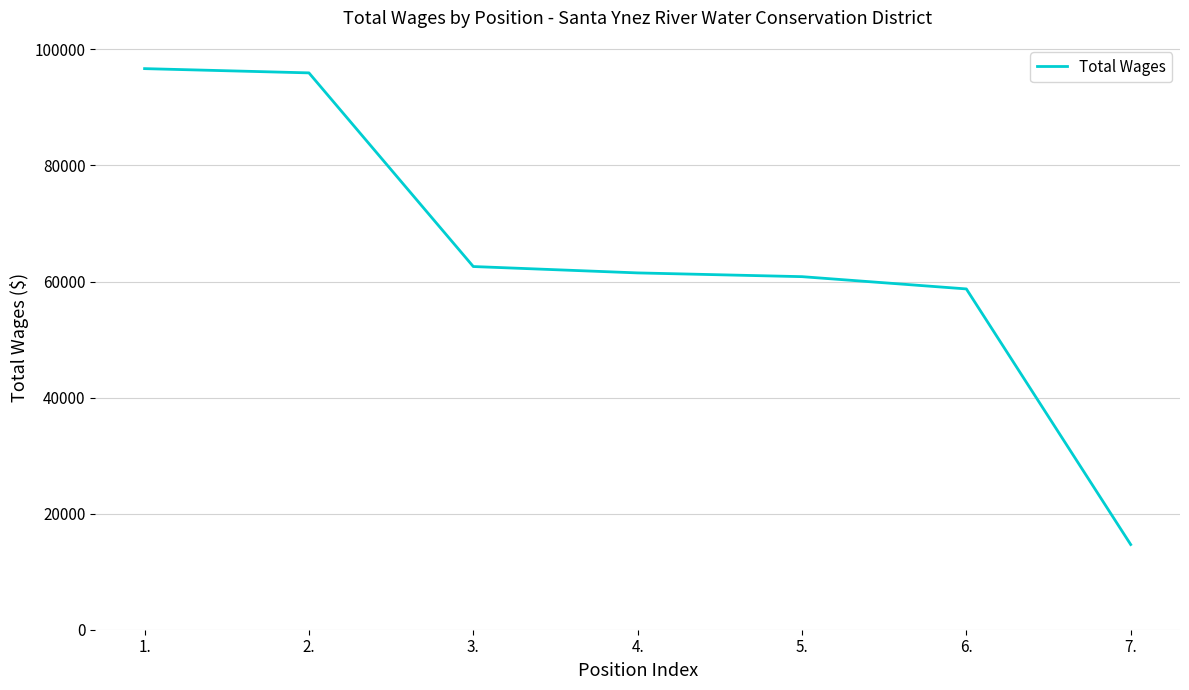

Which has a higher value, 7. or 6.?

6.